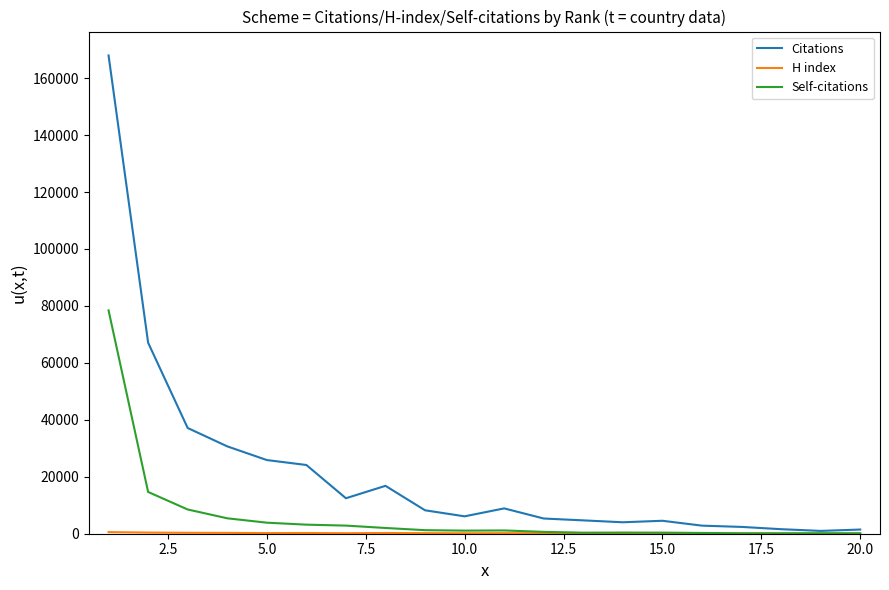

Which series has the largest total across all categories?

Citations